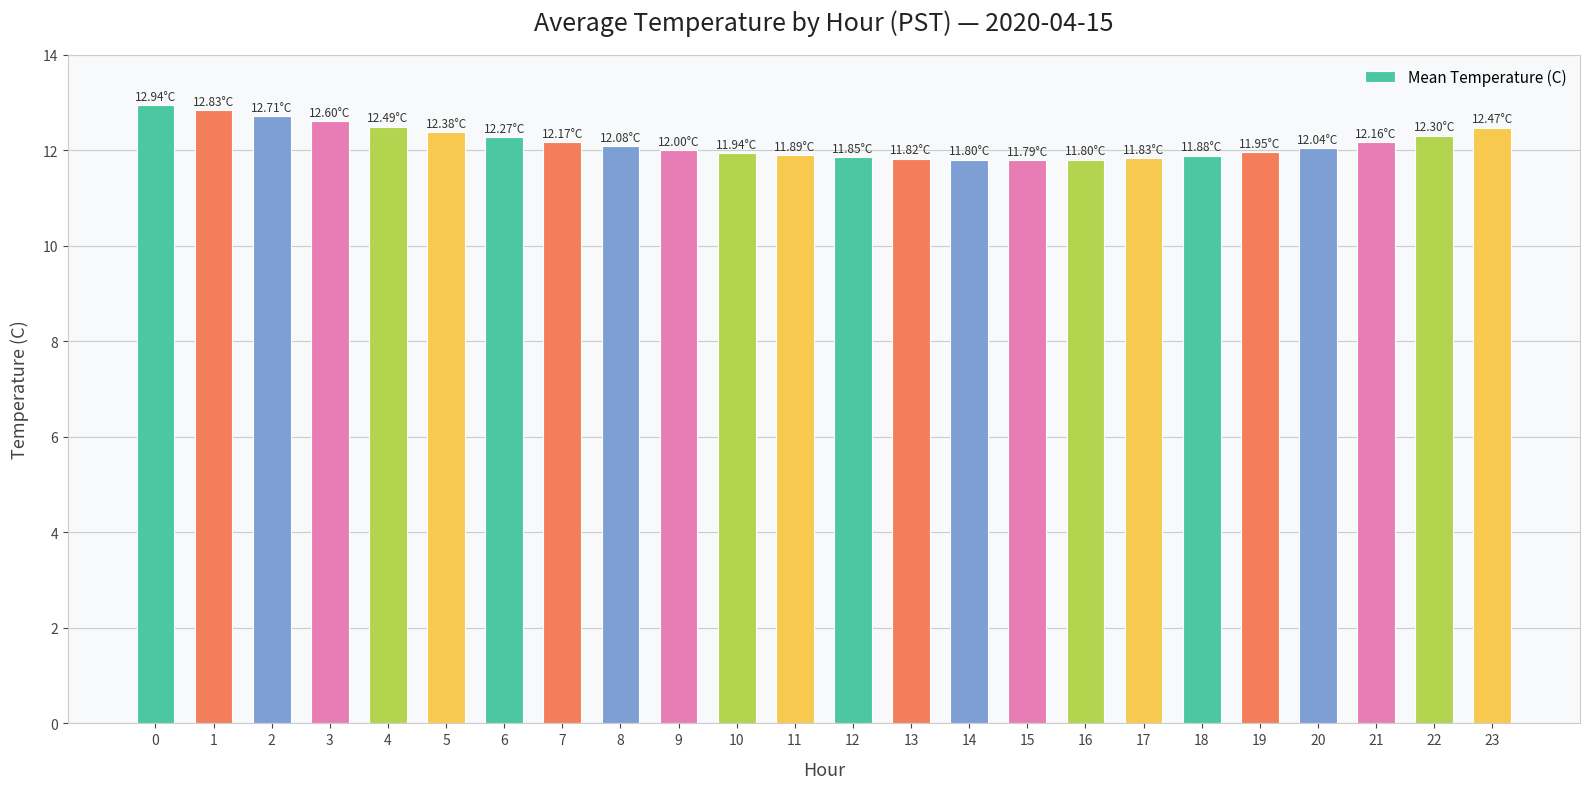

How many series are shown in this chart?

1